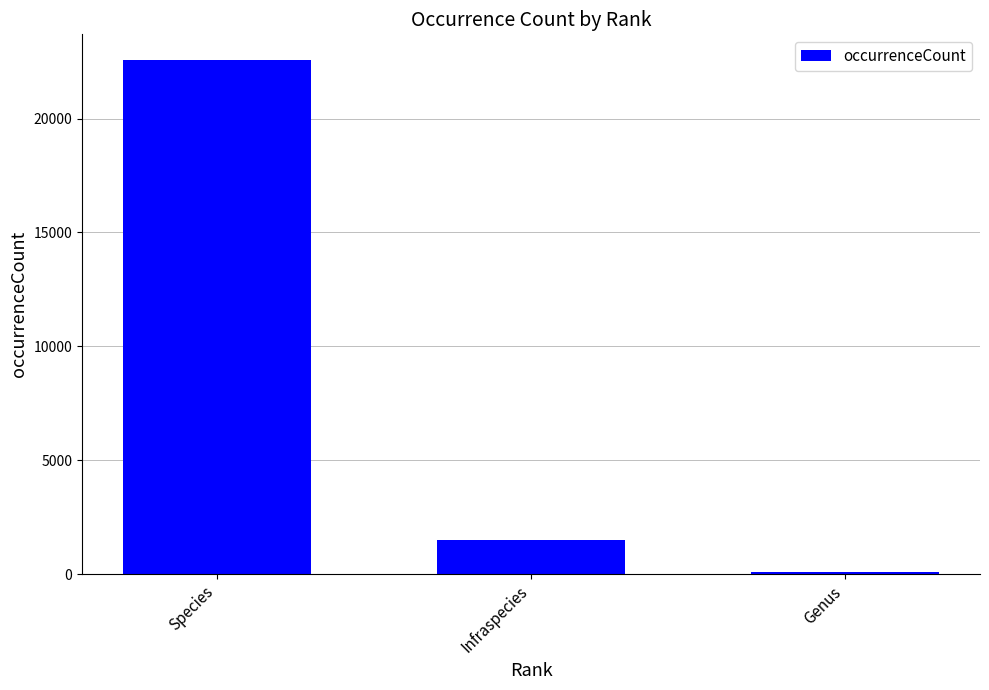

Rank the categories by value from highest to lowest.

Species, Infraspecies, Genus